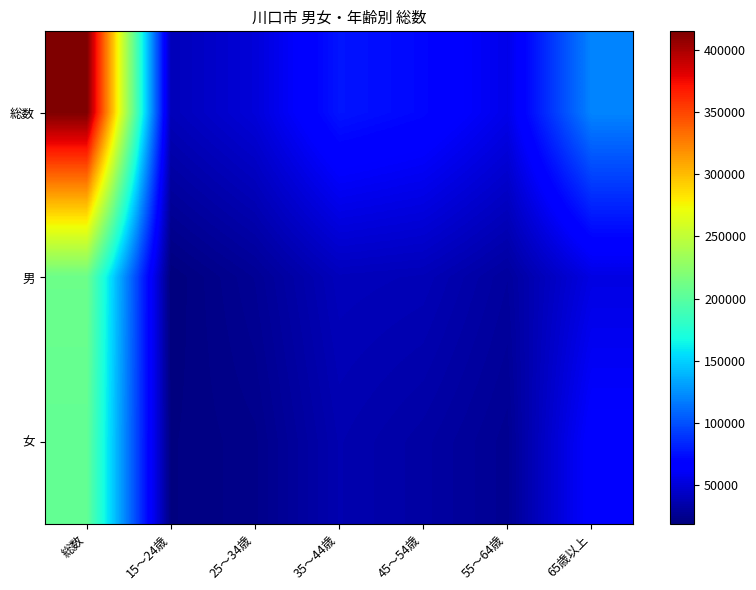

What is the total value across all series at 55～64歳?

112400